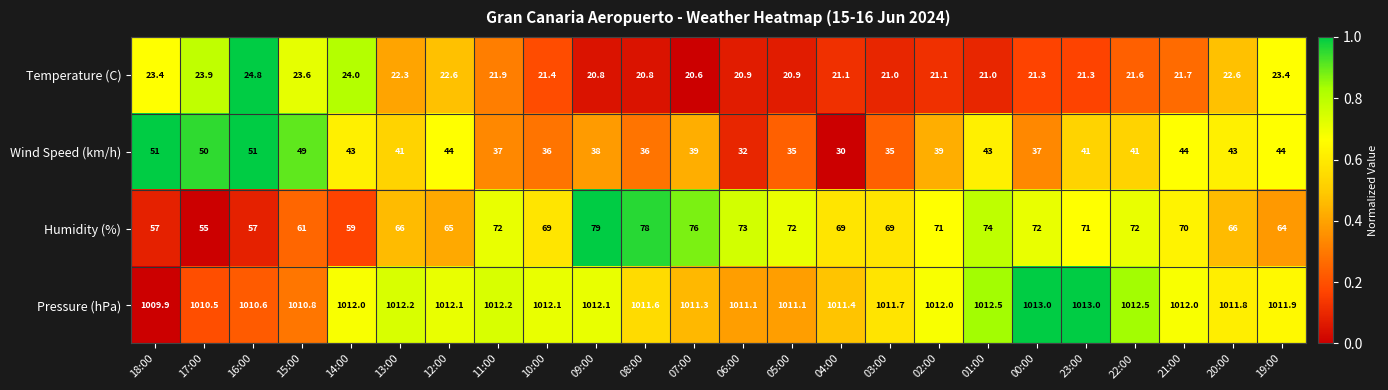

Which label corresponds to the smallest value in the chart?

07:00